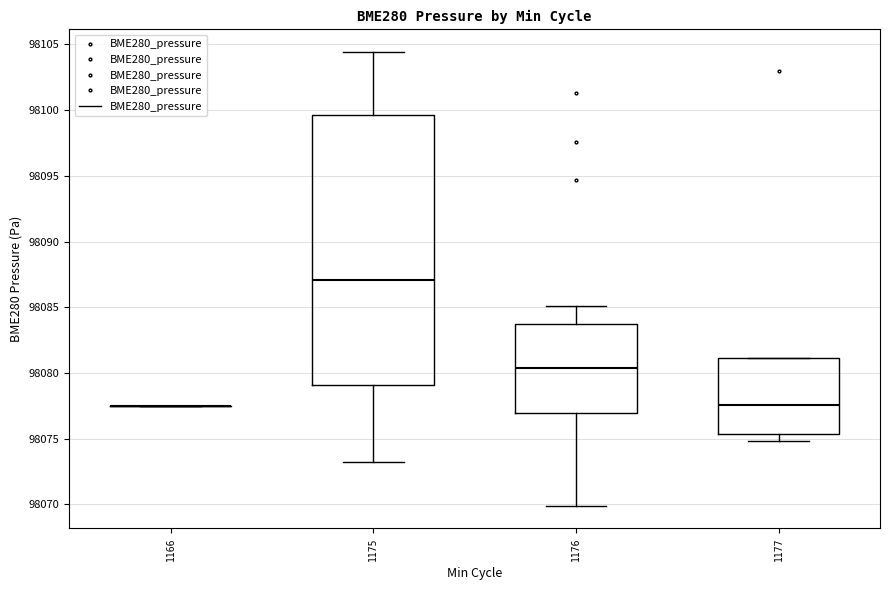

Reading left to right, read every box against the y-axis: the position of its median line, the range the box covers, and the ends of its whiskers. The values are not printed on the chart, so give them approximately, as read against the axis.

1166: box collapsed to a line at 98077.5, whiskers 98077.5 to 98077.5
1175: median 98087.0, box 98079.0 to 98099.5, whiskers 98073.0 to 98104.5
1176: median 98080.5, box 98077.0 to 98083.5, whiskers 98070.0 to 98085.0
1177: median 98077.5, box 98075.5 to 98081.0, whiskers 98075.0 to 98081.0